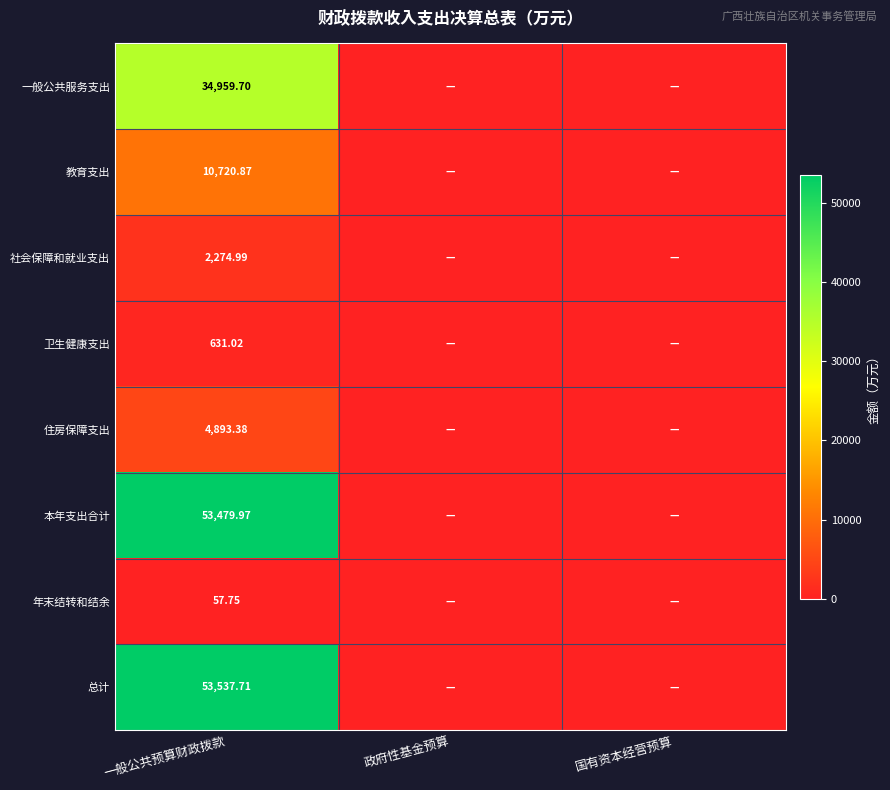

What is the spread (max minus min) of values at 一般公共预算财政拨款?

53480.0